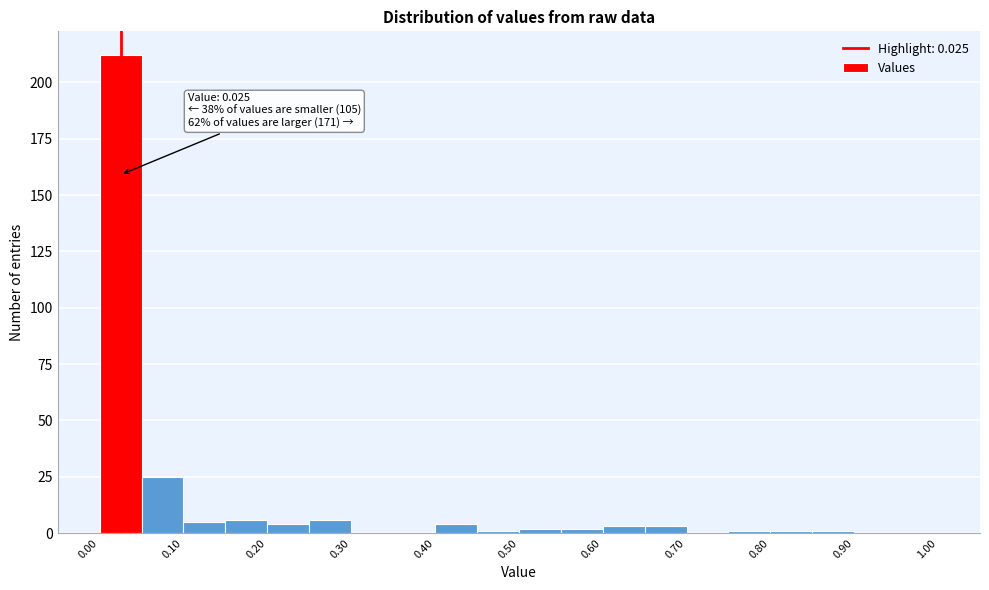

Over which range of the x-axis is the bar tallest?

0.00 to 0.05